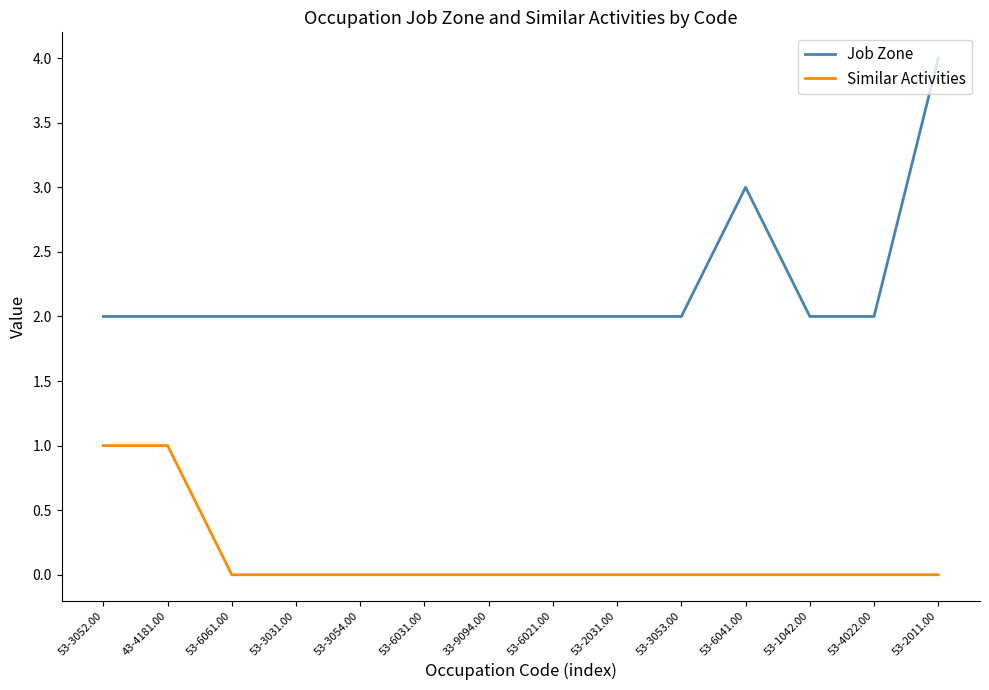

List the series in order of their overall mean, lowest first.

Similar Activities, Job Zone